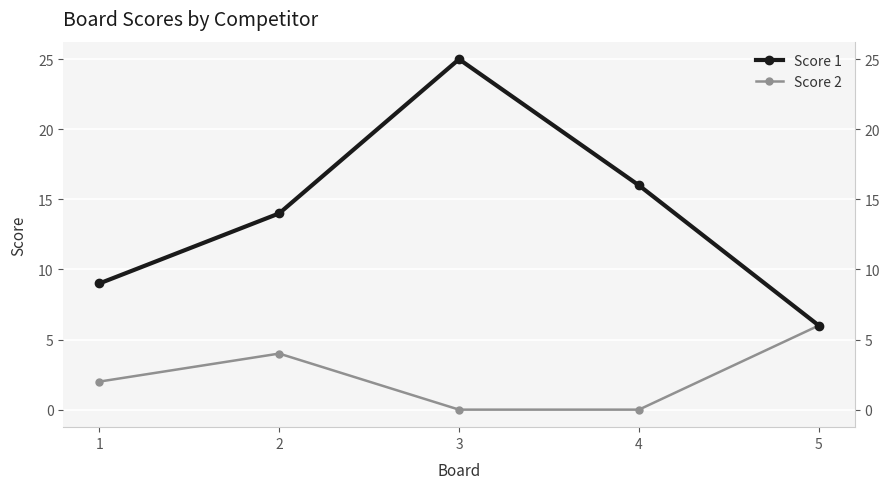

What is the sum of all Score 1 values?

70